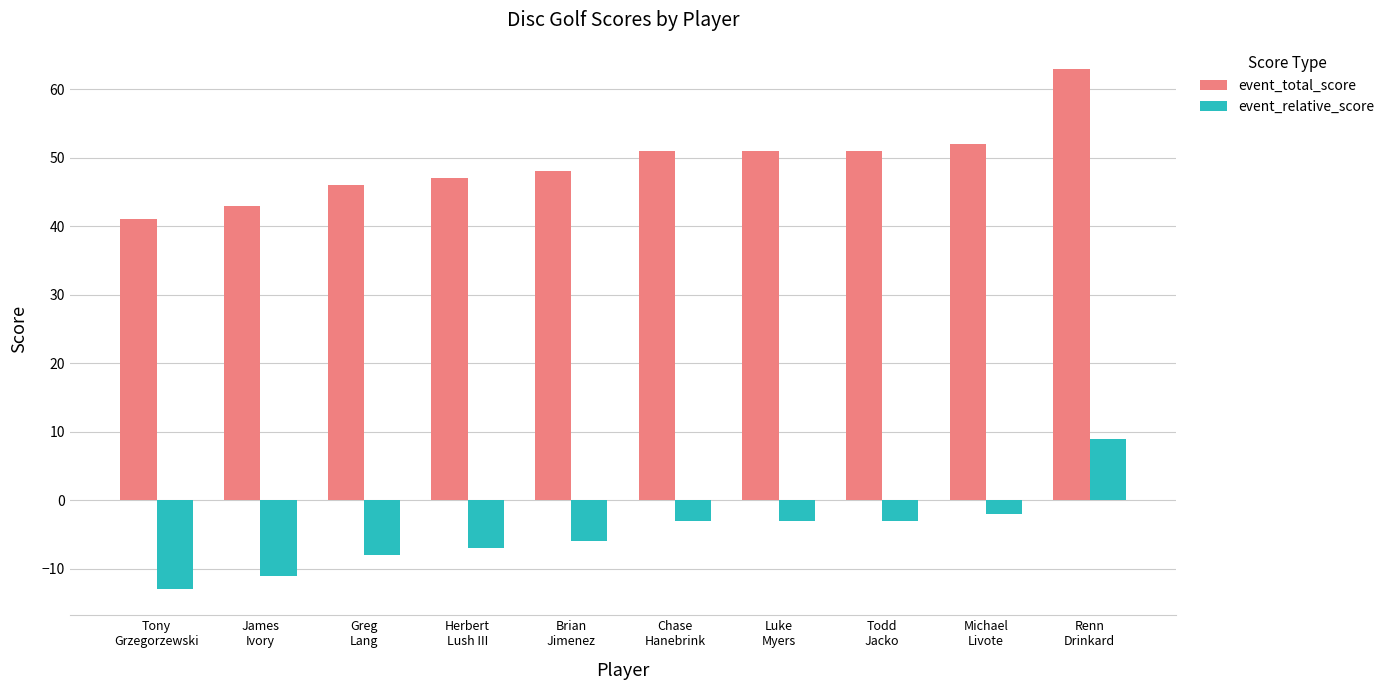

What is the label of the 4th bar from the right?

Luke
Myers